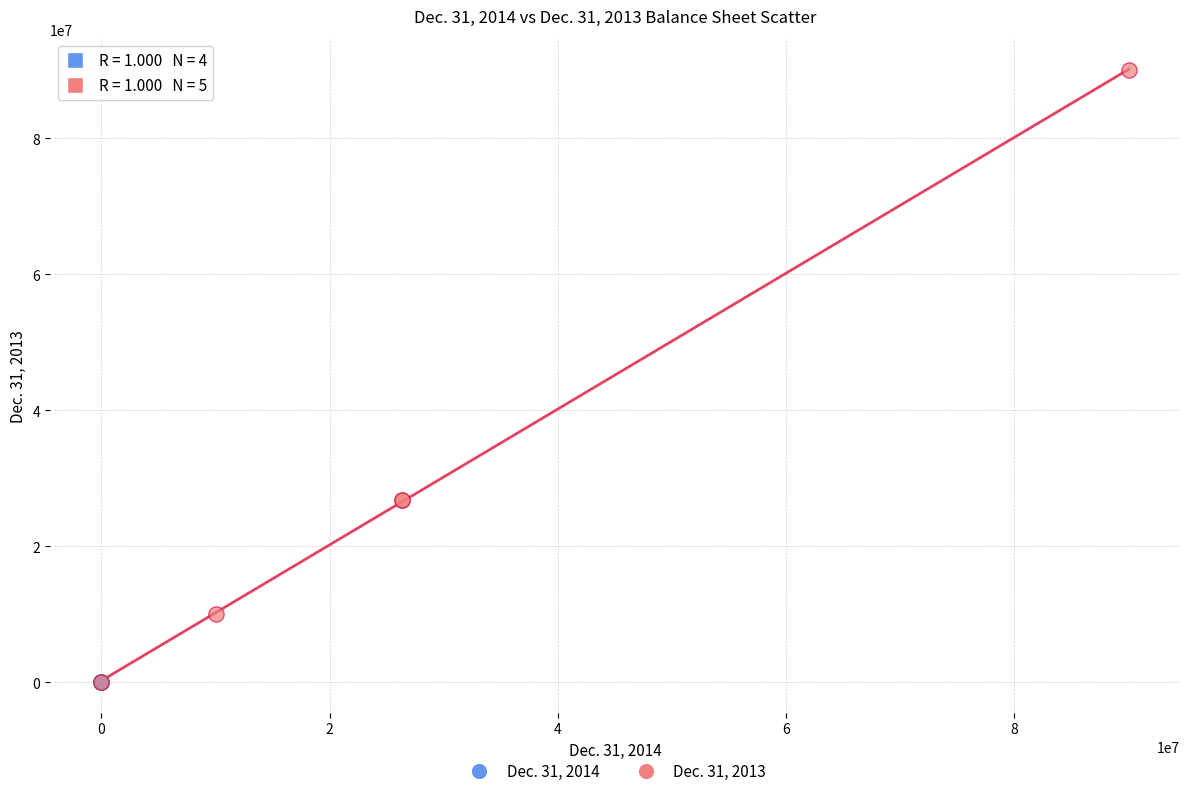

Which series contains the highest Y value?

Dec. 31, 2013